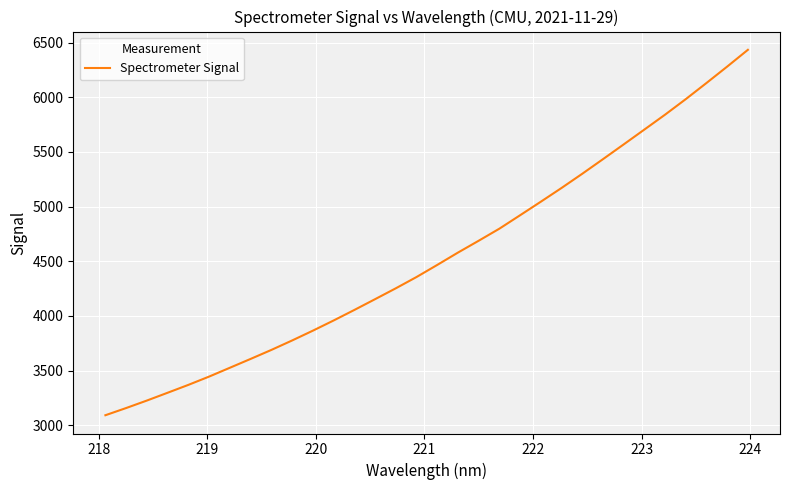

What is the greatest value displayed?

6433.2